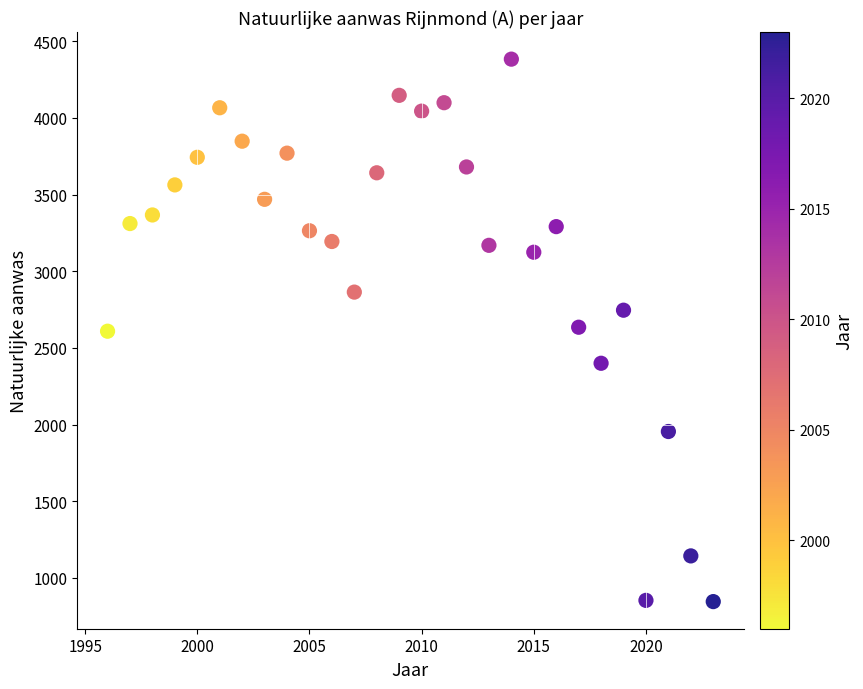

What is the range of Y values (max minus min)?

3537